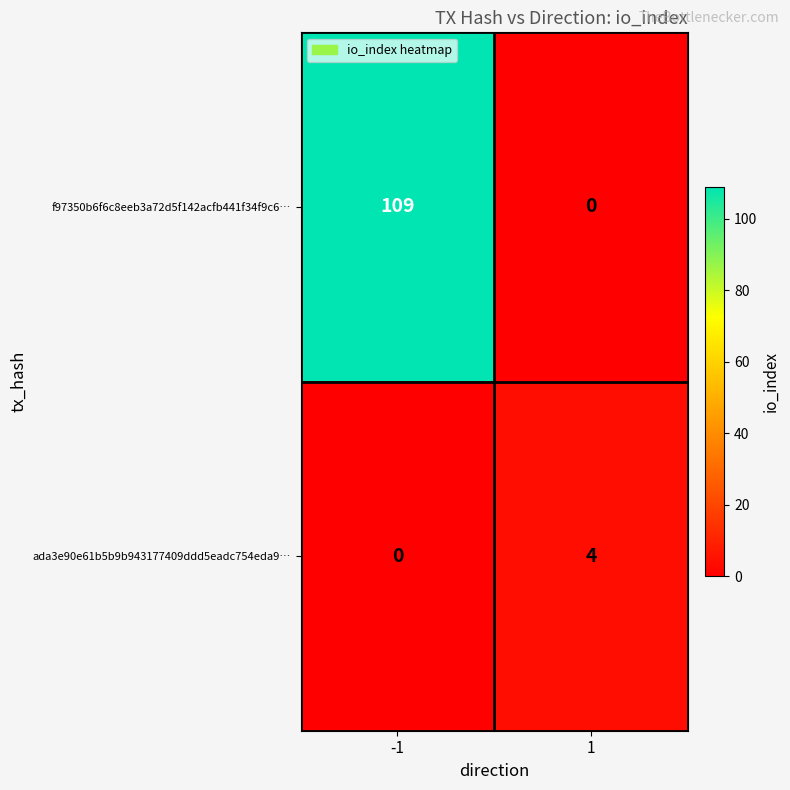

Which series has the widest spread of values?

f97350b6f6c8eeb3a72d5f142acfb441f34f9c6…